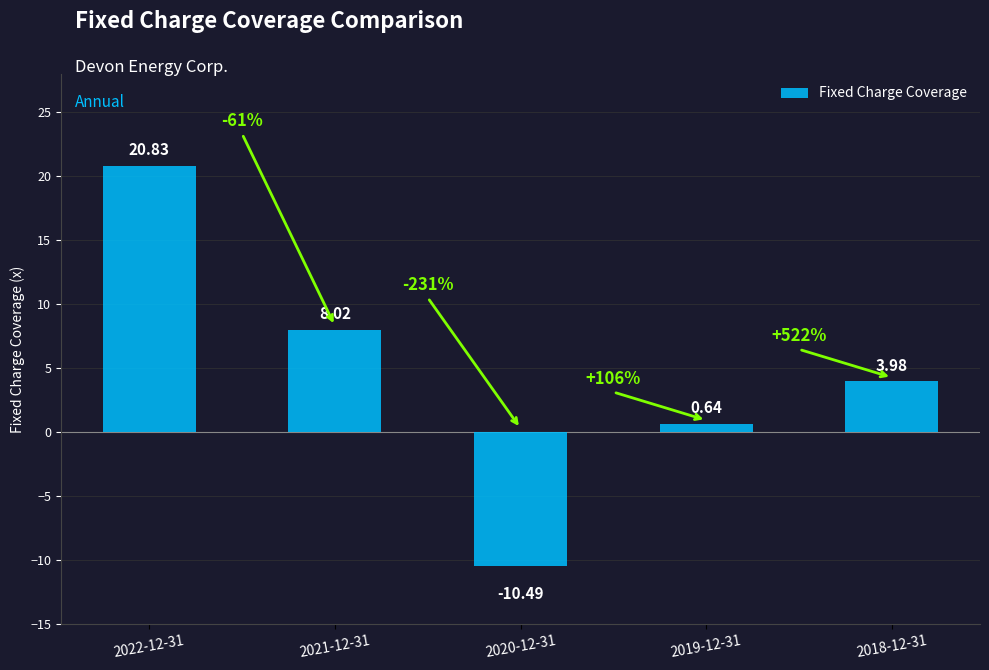

Where is the data nearest to the value 5?

2018-12-31